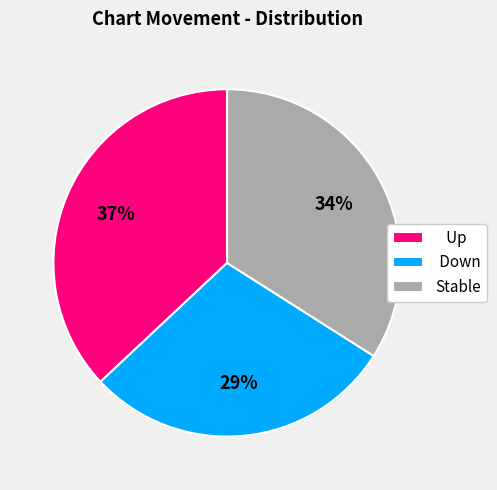

Is it true that Down is 29% of the pie?

True